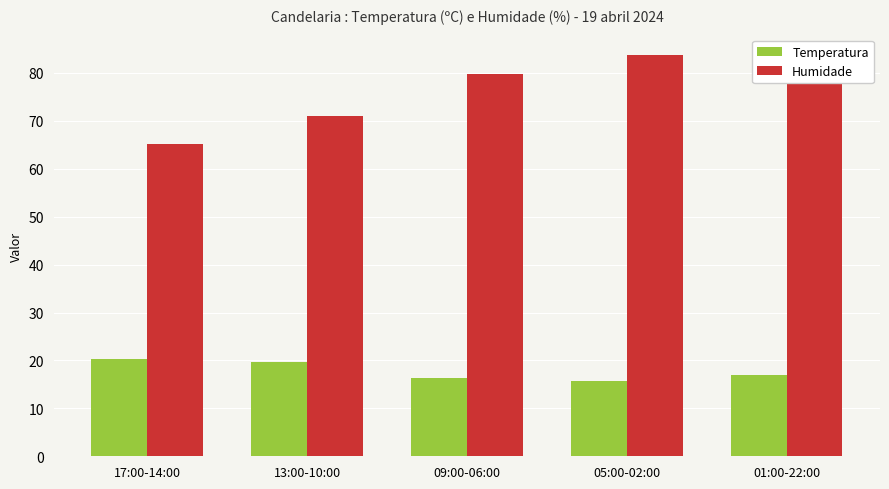

What is the lowest value of the Temperatura series?

15.8